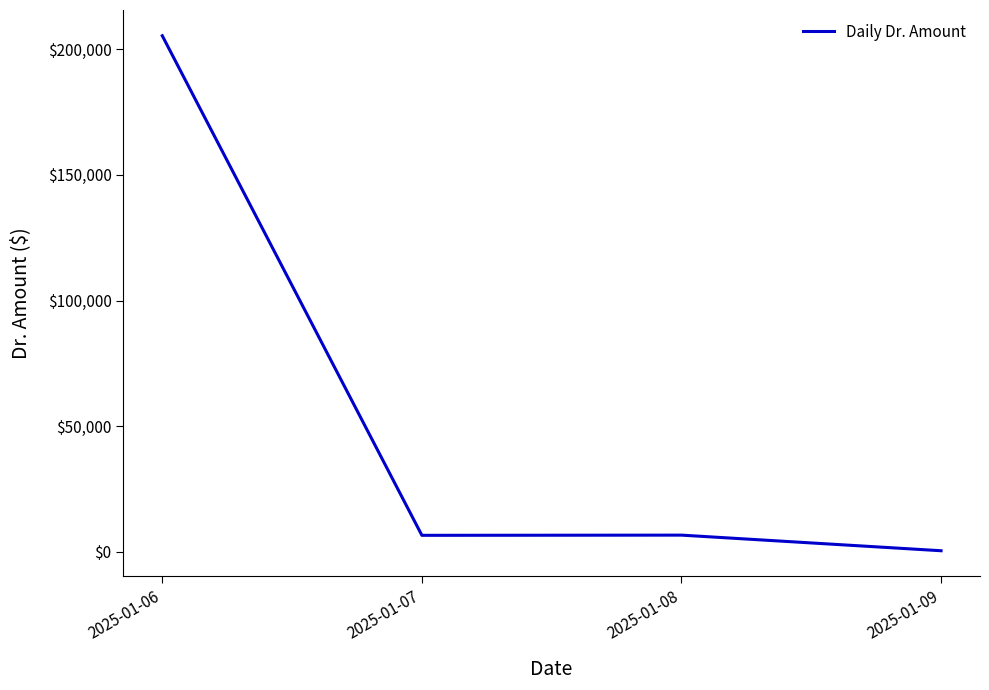

Which label corresponds to the largest value in the chart?

2025-01-06